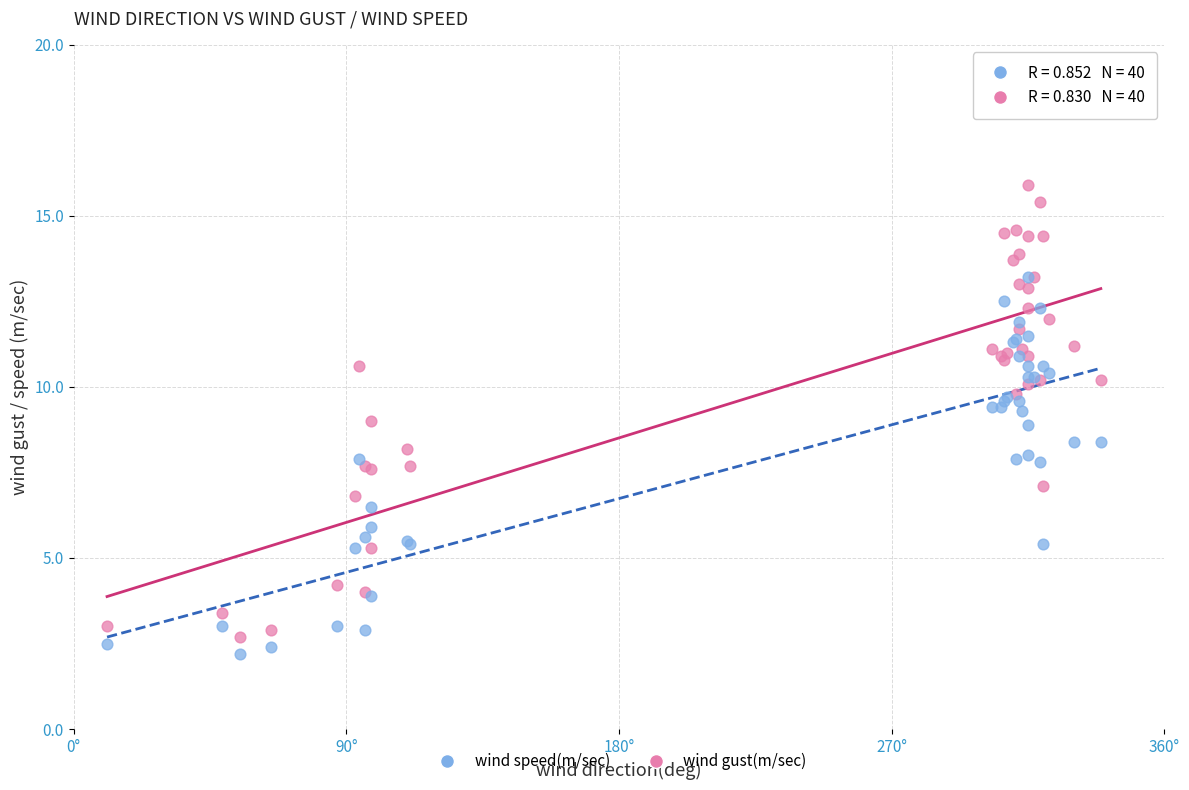

What are all the series names shown in the legend?

wind speed(m/sec), wind gust(m/sec)